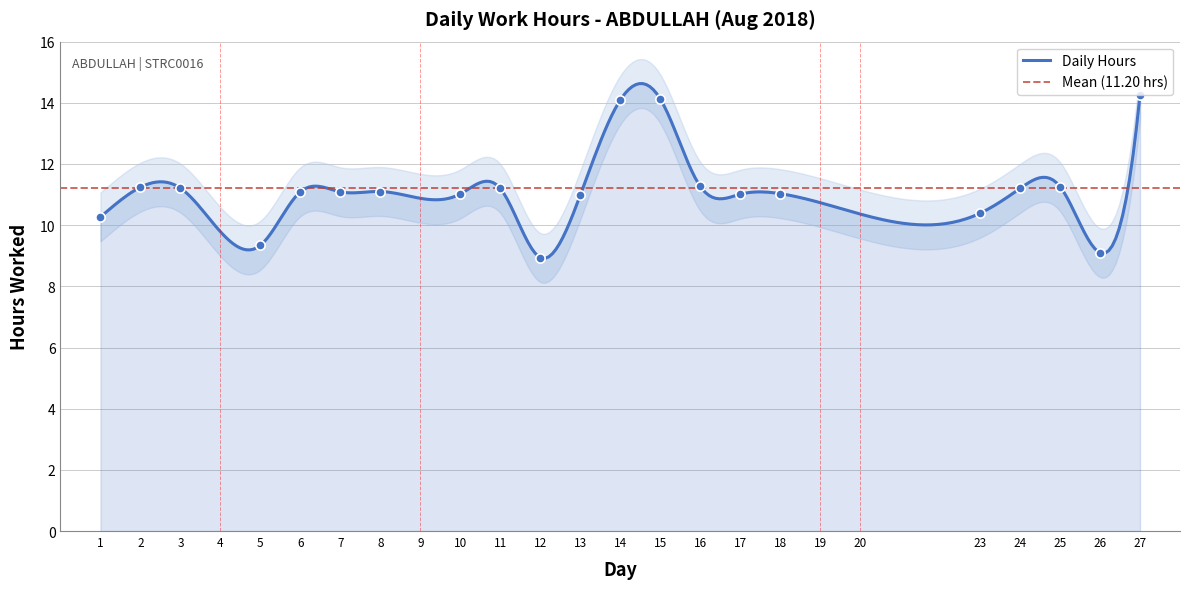

What is the ratio of the value at 15 to the value at 1?

1.4